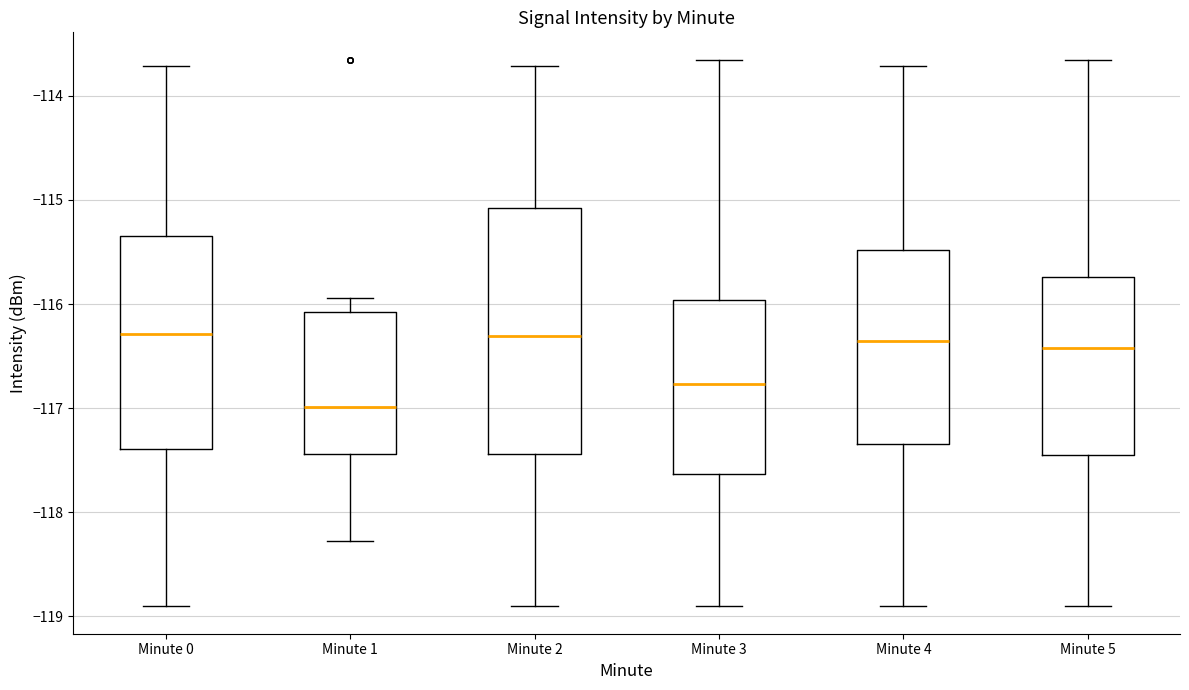

Reading left to right, transcribe this box plot: for each box, give where its median line is, the range the box spans, and where its two whiskers end, as read against the y-axis. The values are not printed on the chart, so give them approximately, as read against the axis.

Minute 0: median -116.3, box -117.4 to -115.4, whiskers -118.9 to -113.7
Minute 1: median -117.0, box -117.4 to -116.1, whiskers -118.3 to -115.9
Minute 2: median -116.3, box -117.4 to -115.1, whiskers -118.9 to -113.7
Minute 3: median -116.8, box -117.6 to -116.0, whiskers -118.9 to -113.7
Minute 4: median -116.4, box -117.3 to -115.5, whiskers -118.9 to -113.7
Minute 5: median -116.4, box -117.5 to -115.7, whiskers -118.9 to -113.7